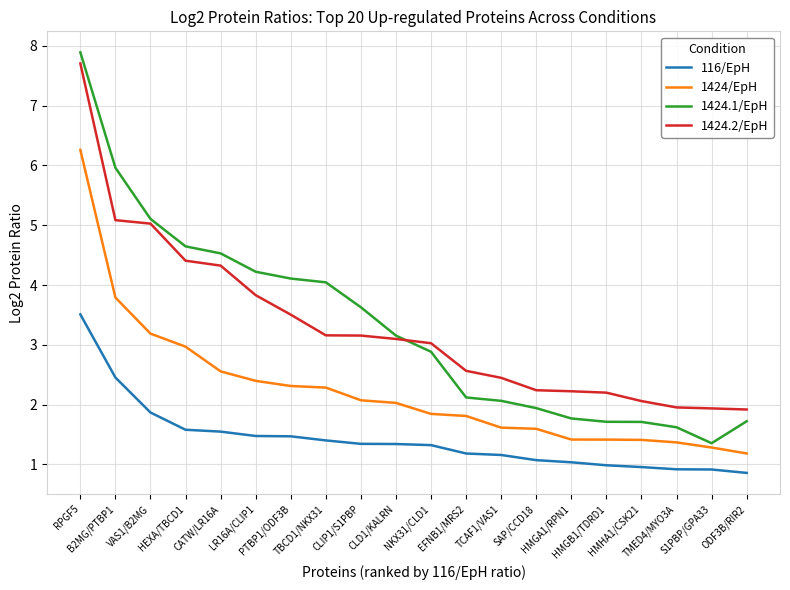

How many lines are shown in the chart?

4